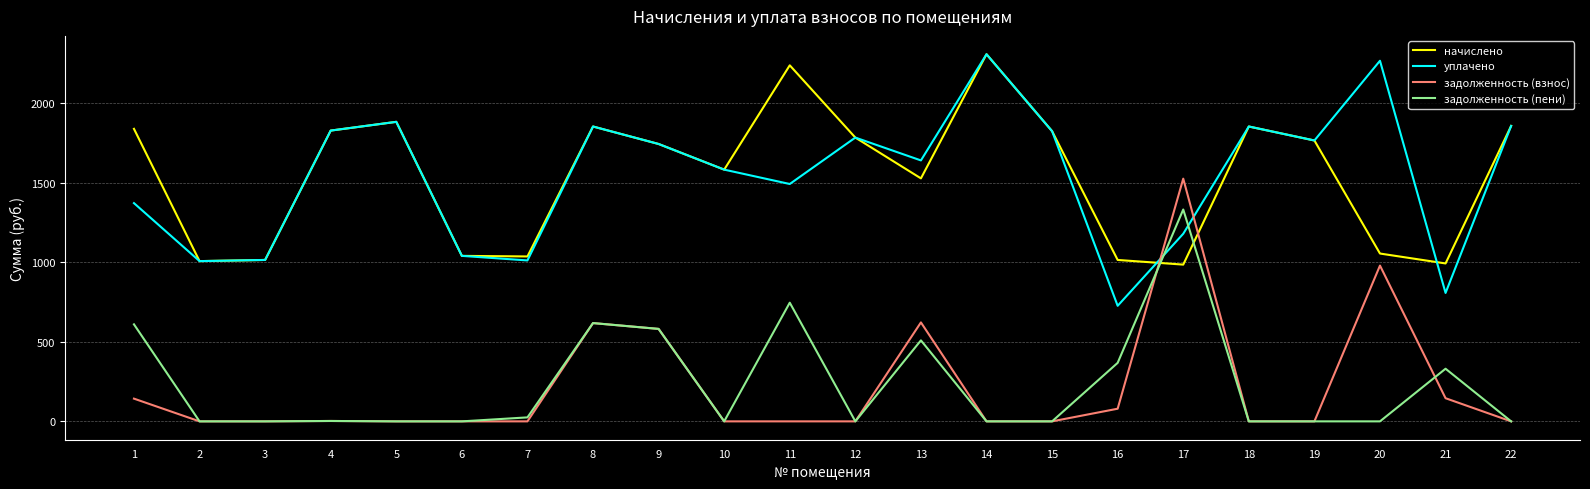

What is the greatest value displayed?

2309.6